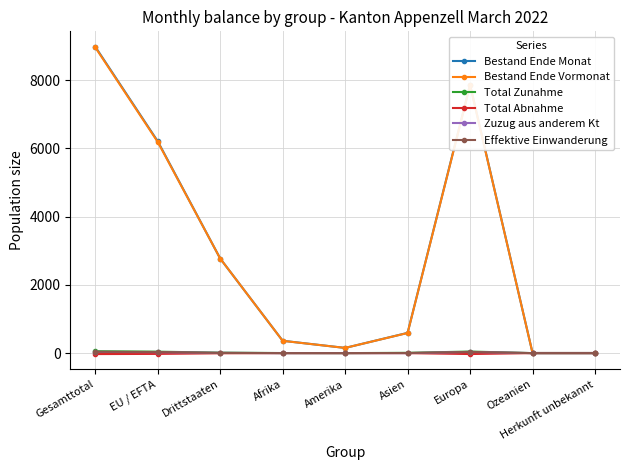

How many lines are shown in the chart?

6